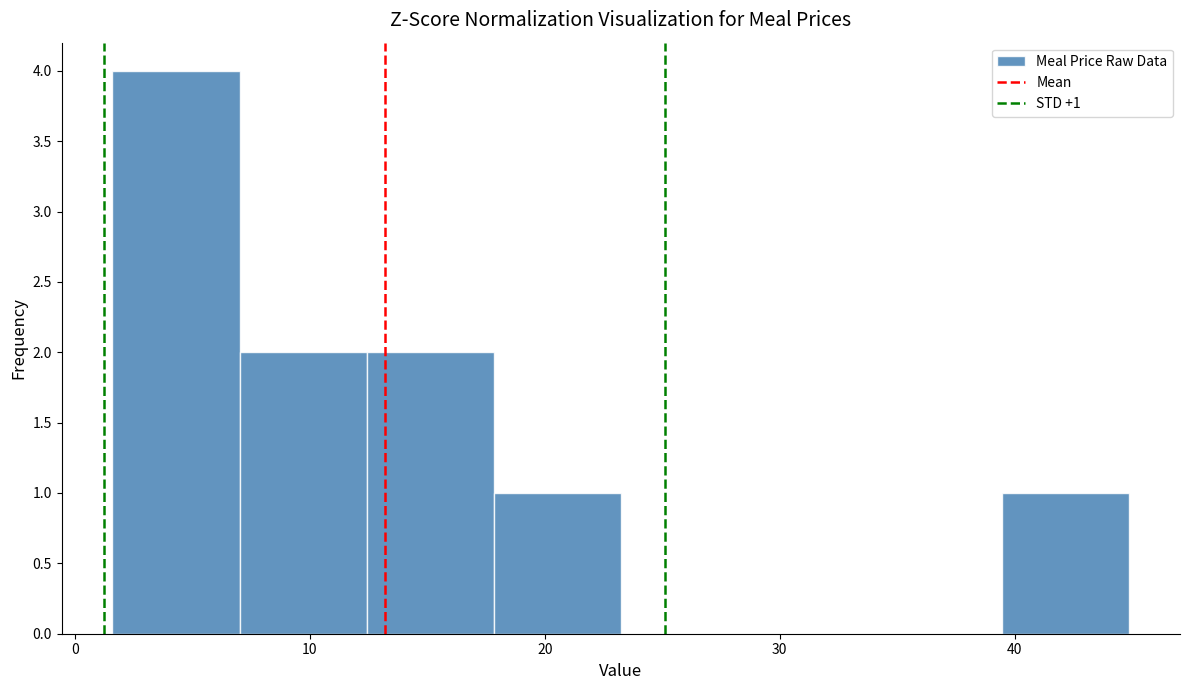

Which range on the x-axis has the tallest bar?

2 to 7